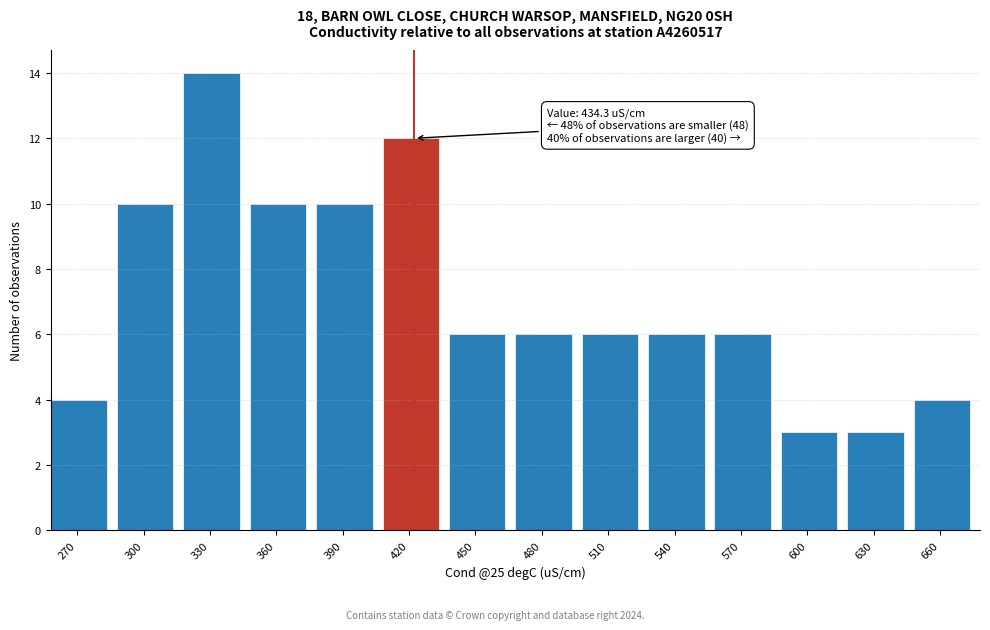

Reading right to left, list all the values displayed in this chart.

660=4	630=3	600=3	570=6	540=6	510=6	480=6	450=6	420=12	390=10	360=10	330=14	300=10	270=4